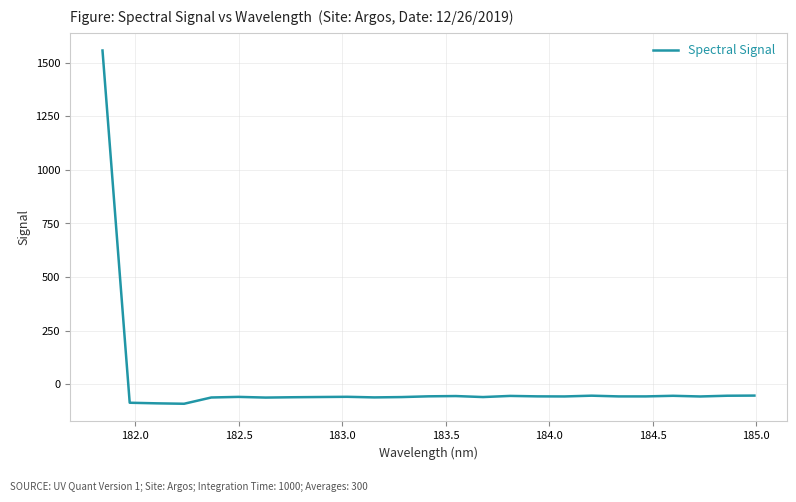

What is the smallest value displayed?

-90.9